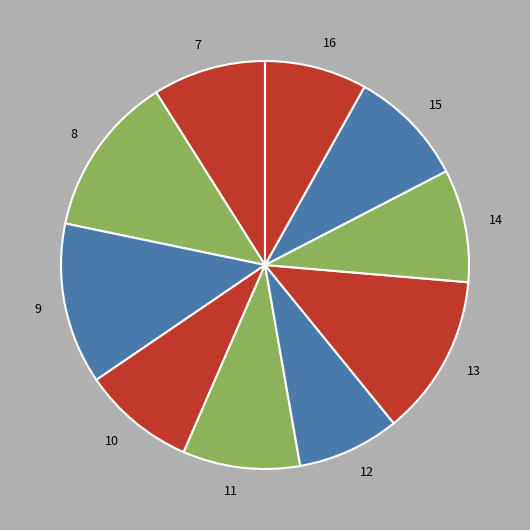

Combined, do 16 and 12 account for over 50%?

No